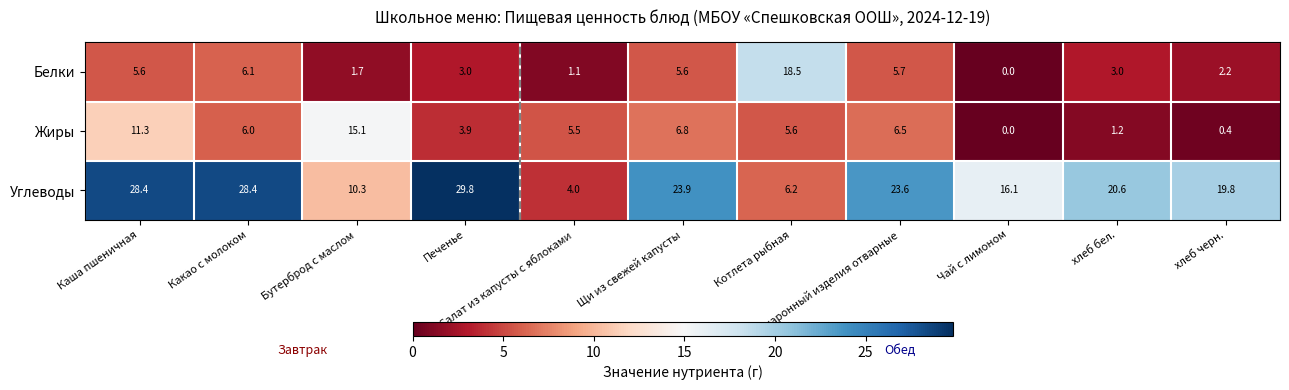

At which category is the sum across all series the highest?

Каша пшеничная